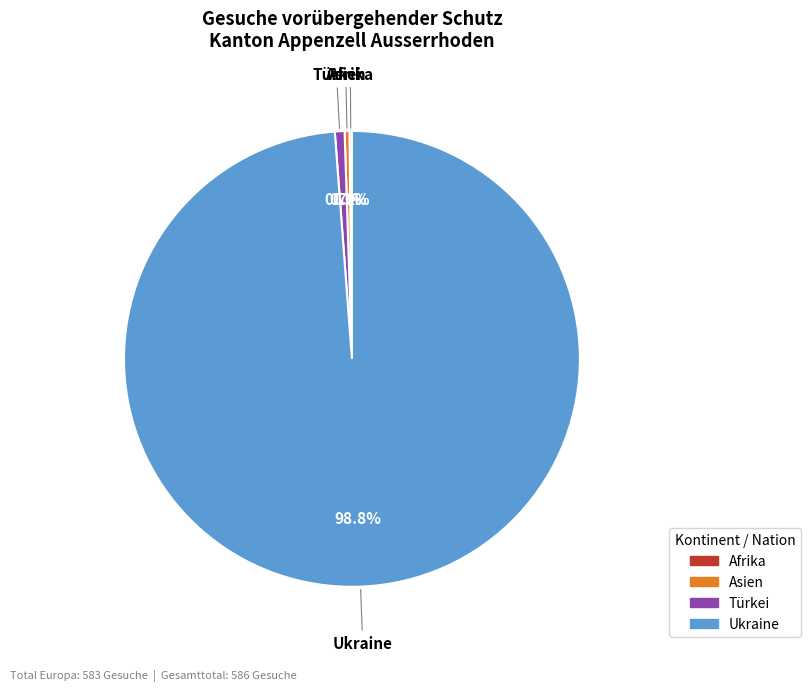

Approximately how many times larger is the value at Asien compared to Türkei?

0.5